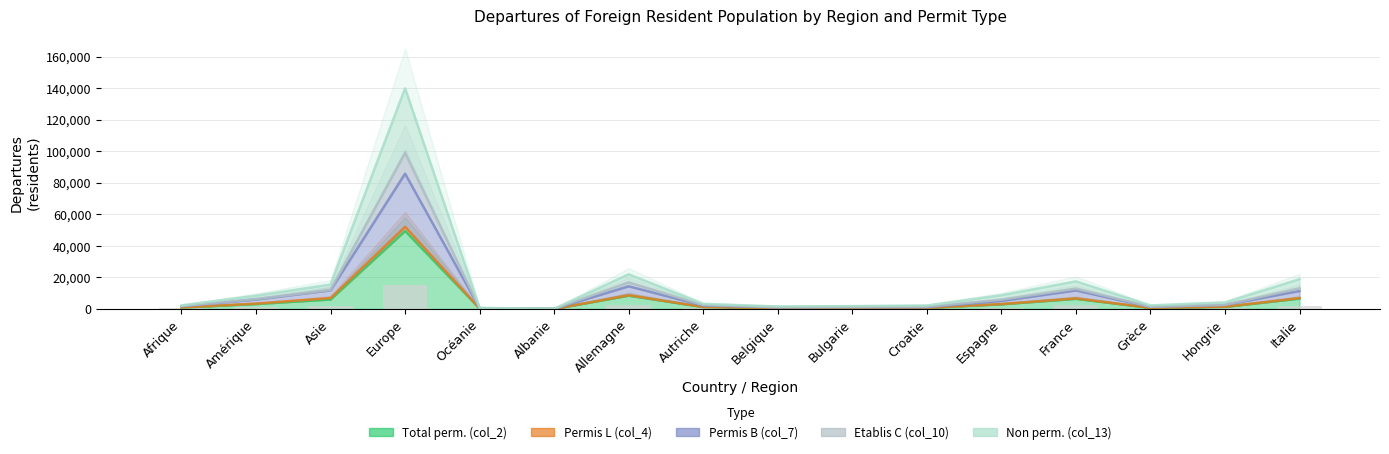

Reading left to right, transcribe all the data shown in this chart.

Total perm. (col_2): Afrique=897	Amérique=3139	Asie=6028	Europe=49453	Océanie=272	Albanie=53	Allemagne=8448	Autriche=1237	Belgique=577	Bulgarie=619	Croatie=691	Espagne=2969	France=6443	Grèce=707	Hongrie=1323	Italie=6581
Permis L (col_4): Afrique=962	Amérique=3387	Asie=6956	Europe=52117	Océanie=295	Albanie=53	Allemagne=8724	Autriche=1271	Belgique=596	Bulgarie=652	Croatie=736	Espagne=3131	France=6711	Grèce=743	Hongrie=1430	Italie=6915
Permis B (col_7): Afrique=1704	Amérique=5993	Asie=11808	Europe=85793	Océanie=519	Albanie=105	Allemagne=14405	Autriche=2138	Belgique=1030	Bulgarie=1220	Croatie=1123	Espagne=5107	France=11760	Grèce=1277	Hongrie=2596	Italie=11410
Etablis C (col_10): Afrique=1794	Amérique=6278	Asie=12056	Europe=98906	Océanie=544	Albanie=106	Allemagne=16896	Autriche=2474	Belgique=1154	Bulgarie=1238	Croatie=1382	Espagne=5938	France=12886	Grèce=1414	Hongrie=2646	Italie=13162
Non perm. (col_13): Afrique=2290	Amérique=8435	Asie=15499	Europe=139854	Océanie=677	Albanie=126	Allemagne=21992	Autriche=3260	Belgique=1588	Bulgarie=1826	Croatie=2216	Espagne=8709	France=17498	Grèce=2265	Hongrie=4153	Italie=18921